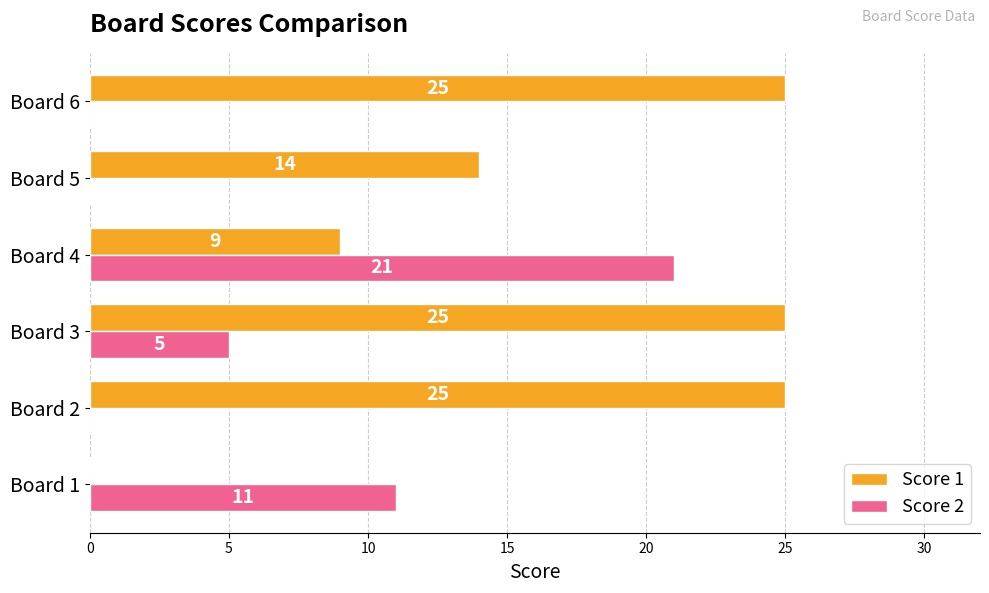

What are all the series names shown in the legend?

Score 1, Score 2